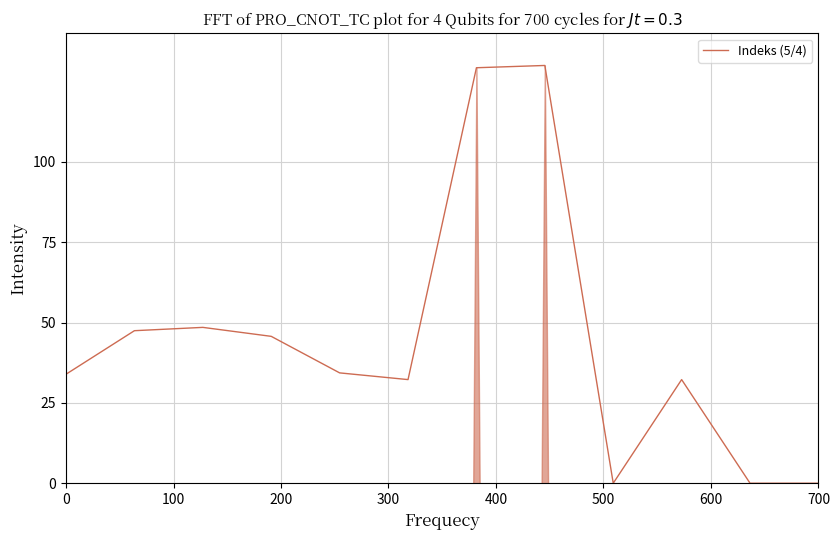

What is the difference between the maximum and minimum values?

130.0